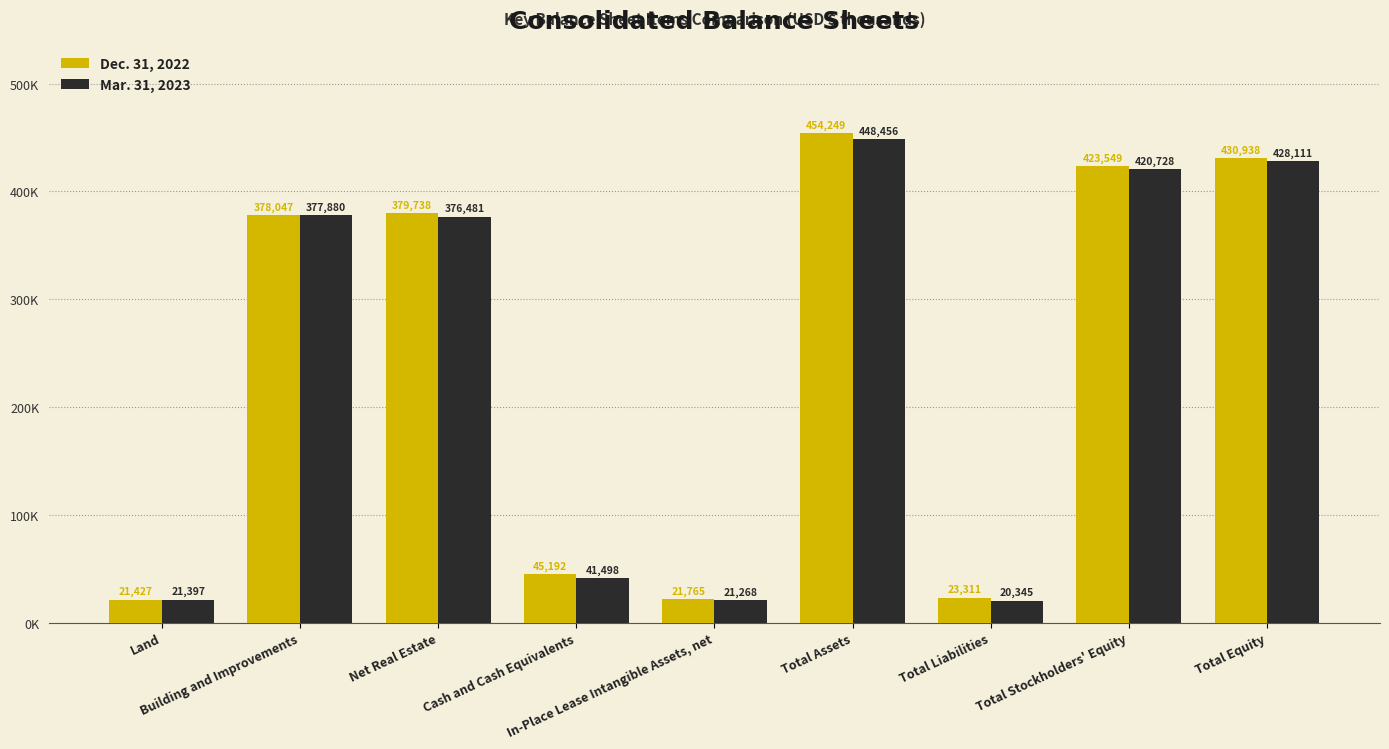

The value of Dec. 31, 2022 at Net Real Estate is 95406. True or false?

False